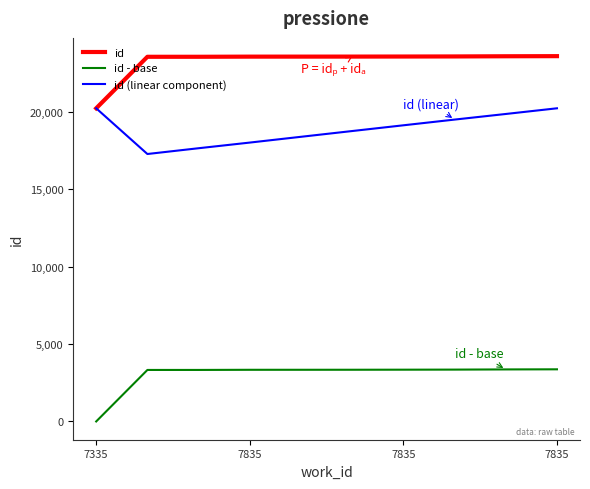

List the series in order of their overall mean, highest first.

id, id (linear component), id - base